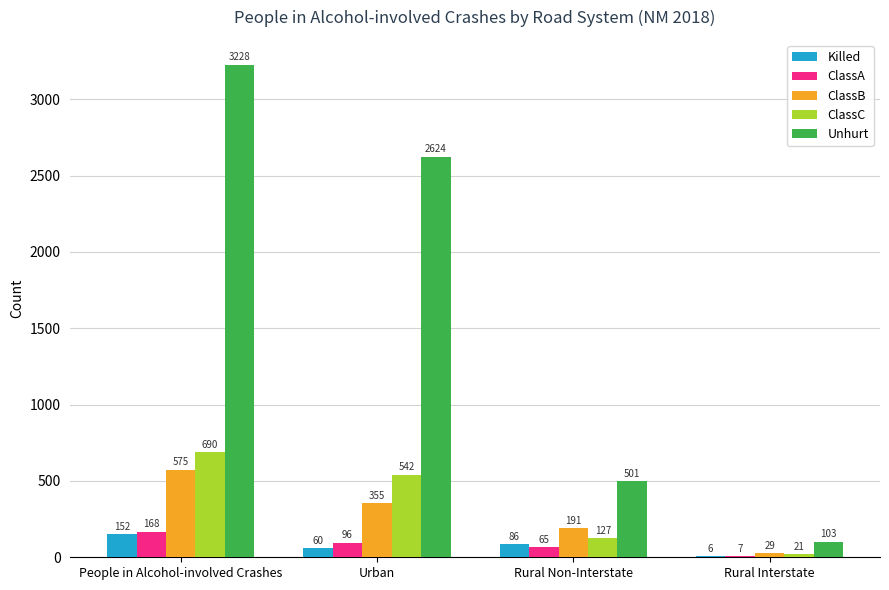

Where is Killed nearest to the value 79?

Rural Non-Interstate